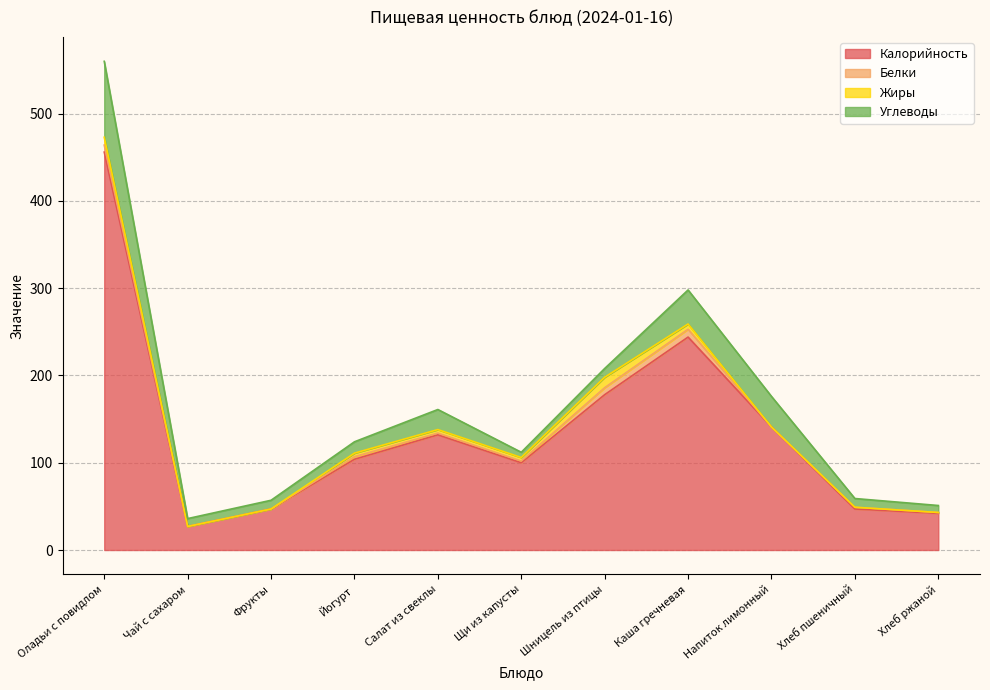

Count the number of categories in the chart.

11